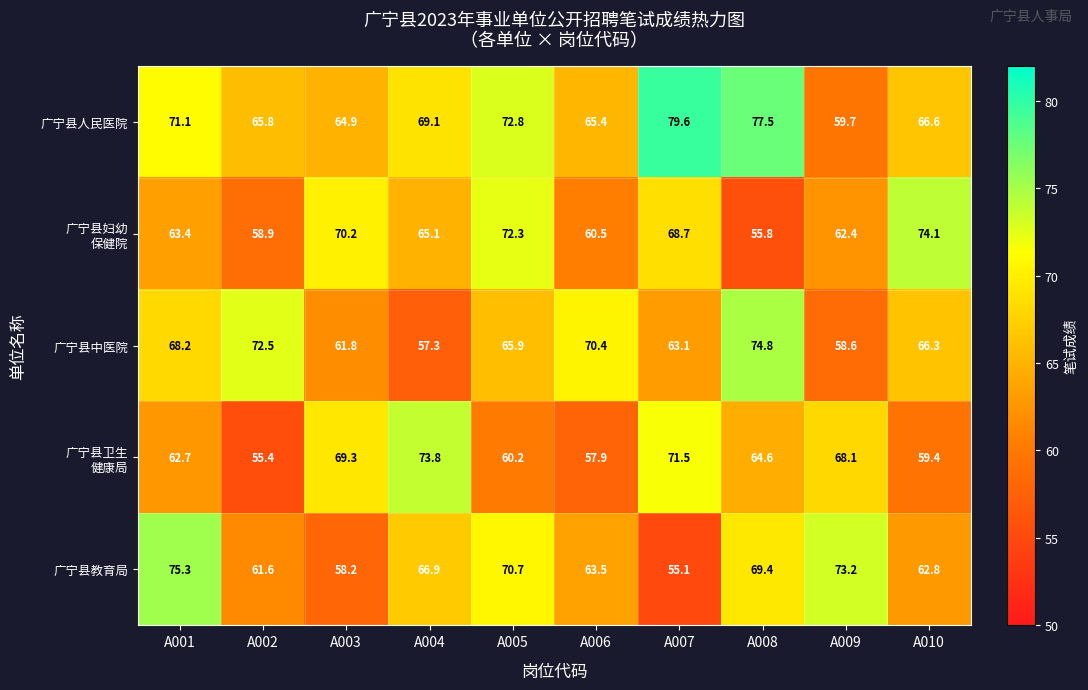

At which label does 广宁县人民医院 first exceed 69?

A001